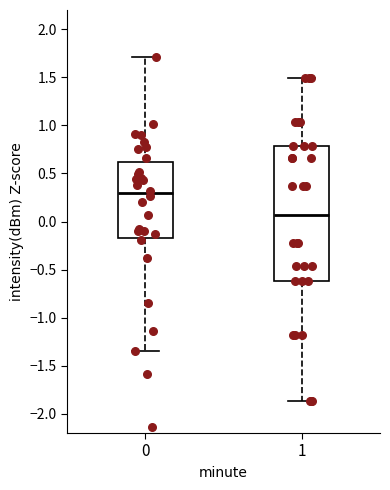

Comparing the boxes themselves (not the whiskers), which one is the tallest?

1